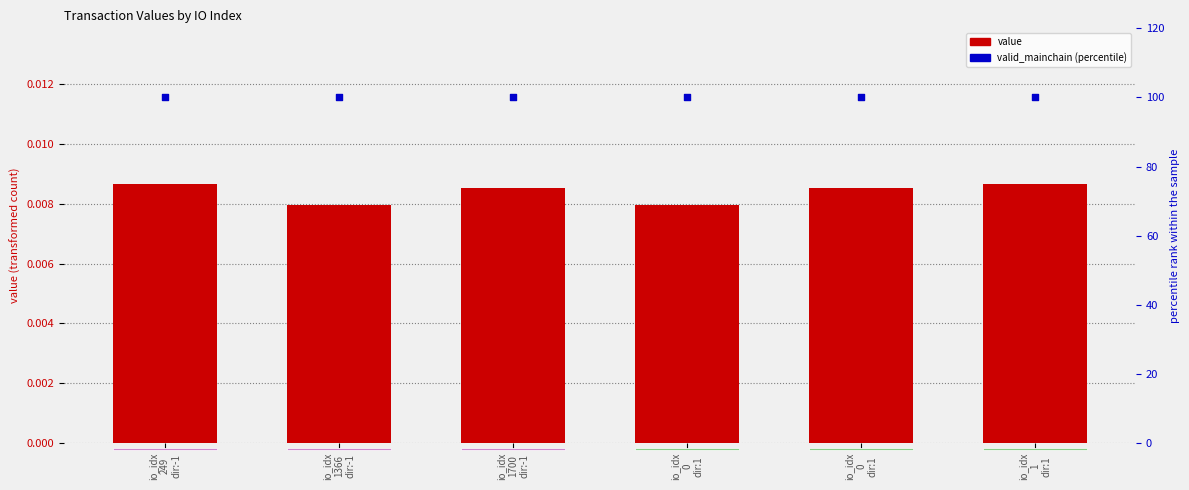

What are all the series names shown in the legend?

value, valid_mainchain (percentile)